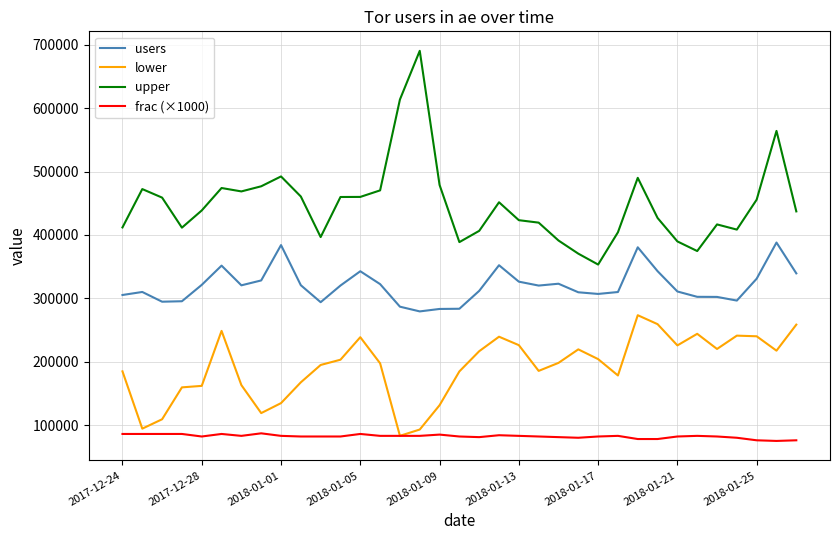

Which series has the largest total across all categories?

upper